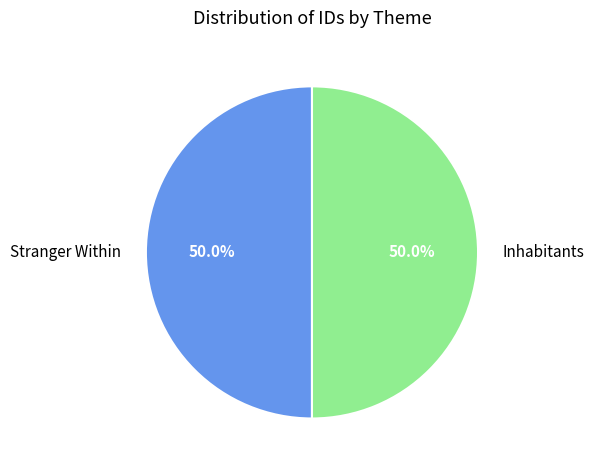

True or false: Stranger Within accounts for 61% of the total.

False